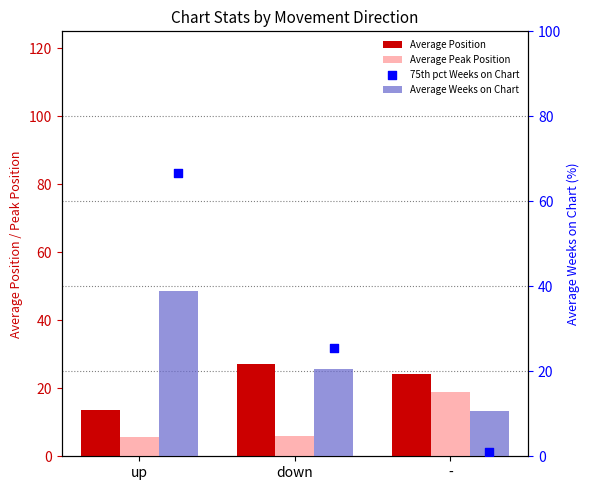

Which series reaches the maximum Y coordinate?

75th pct Weeks on Chart